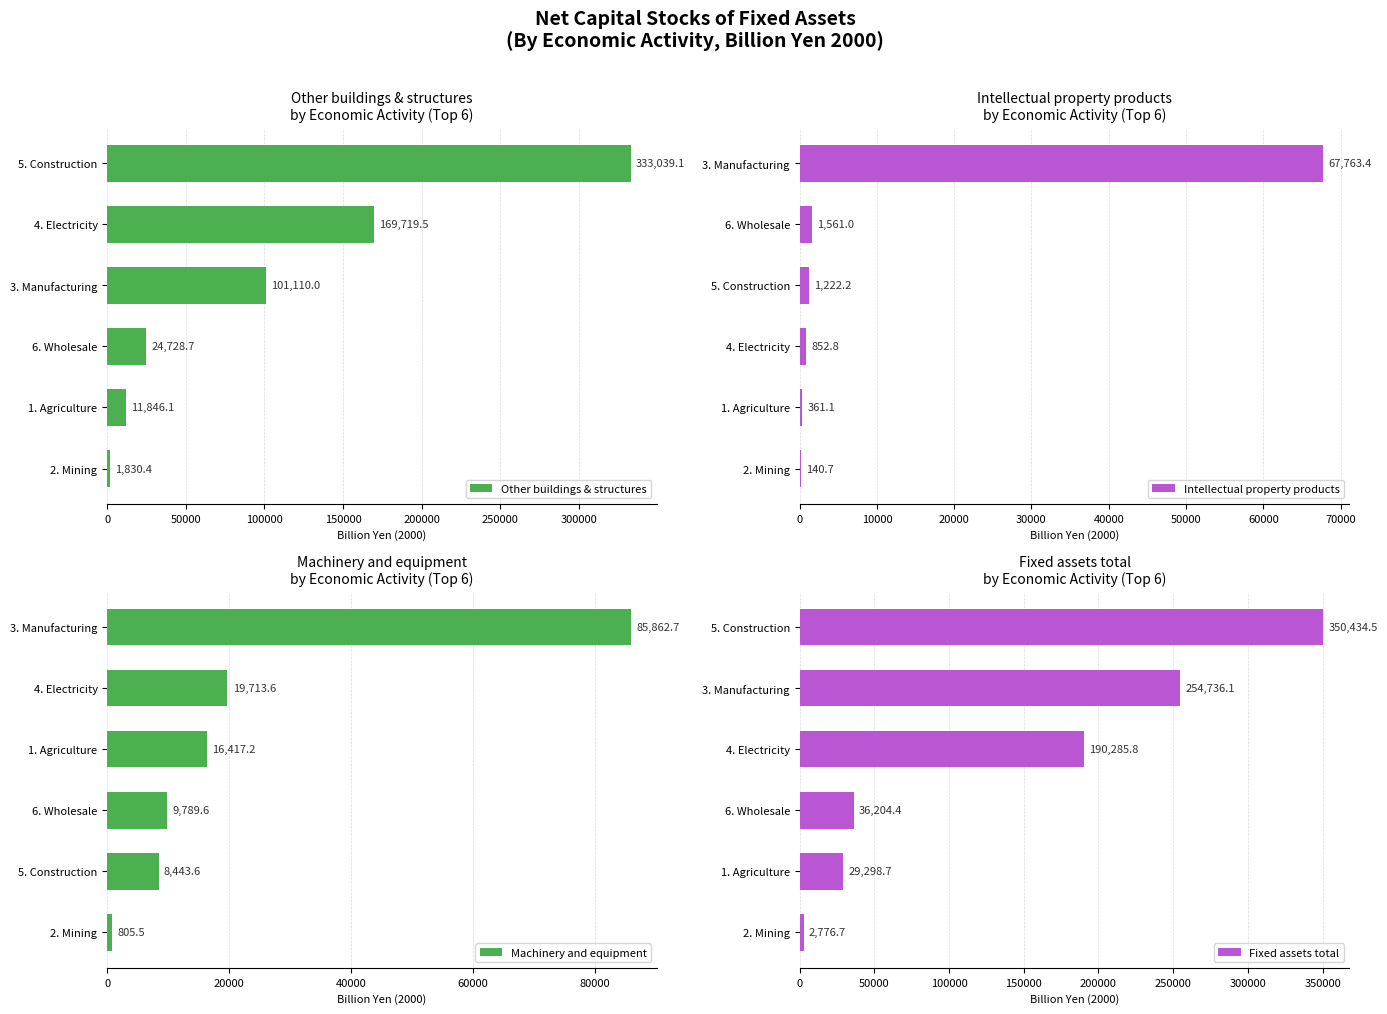

The Fixed assets total series shows 123643.1 at 3. Manufacturing. True or false?

False